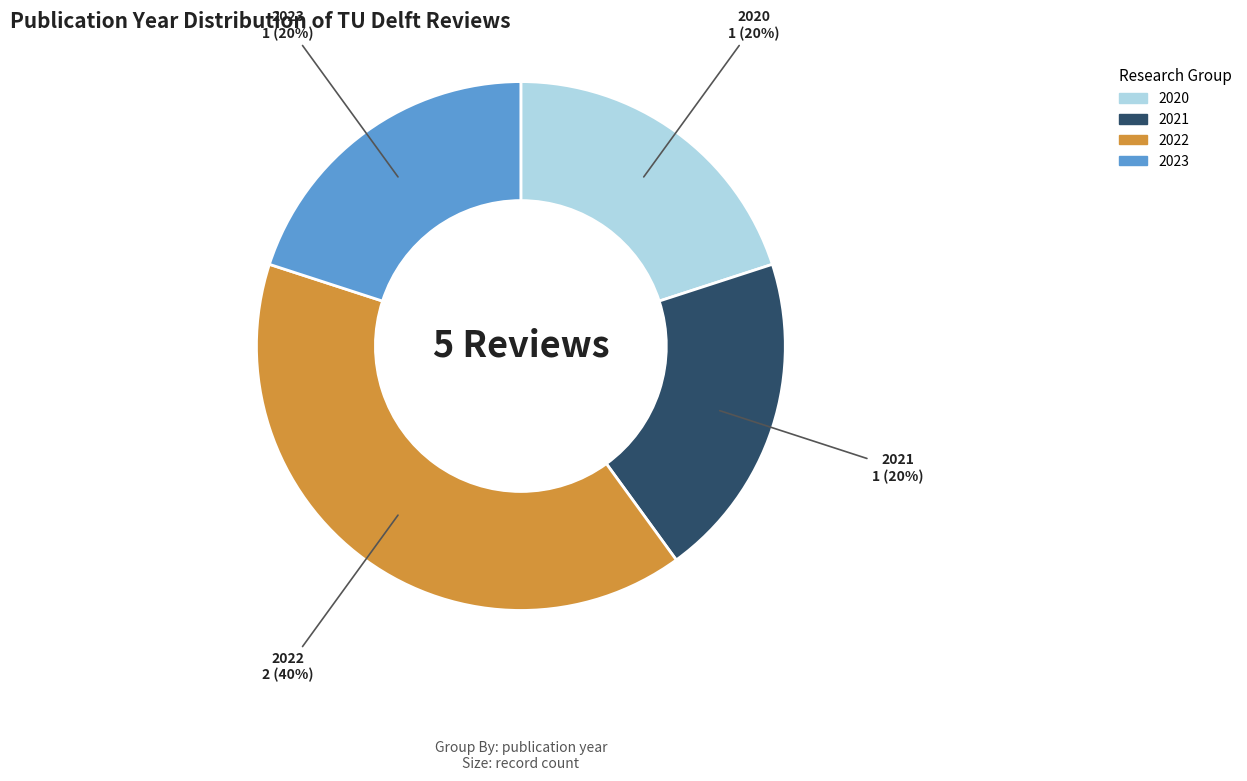

To the nearest percent, what percentage of the pie is 2021?

20%